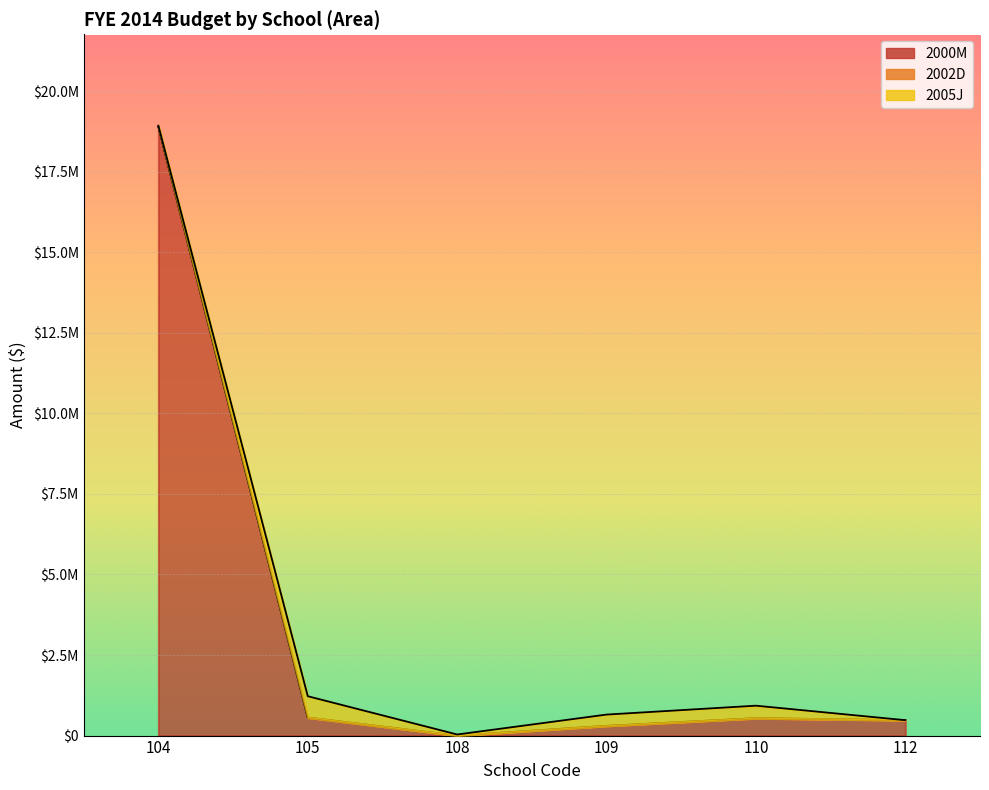

Reading right to left, what are all the values shown in this chart?

2000M: 478309.0	539836.0	301957.0	0.0	560622.0	18897537.0
2002D: 0.0	0.0	0.0	0.0	0.0	0.0
2005J: 0.0	388113.6	350000.0	34011.7	660986.6	28560.0